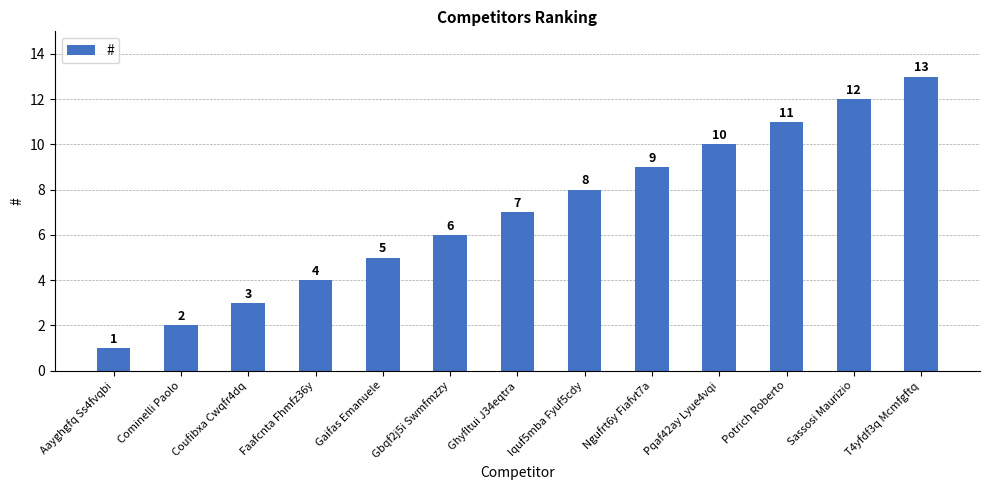

What is the difference between the second highest and minimum values?

11